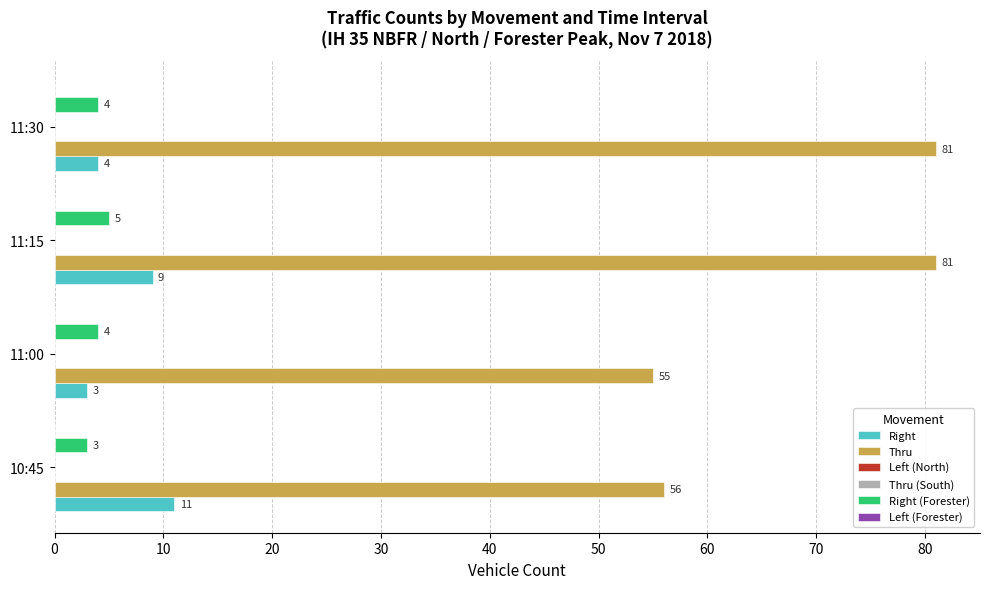

How many groups of bars are there?

4